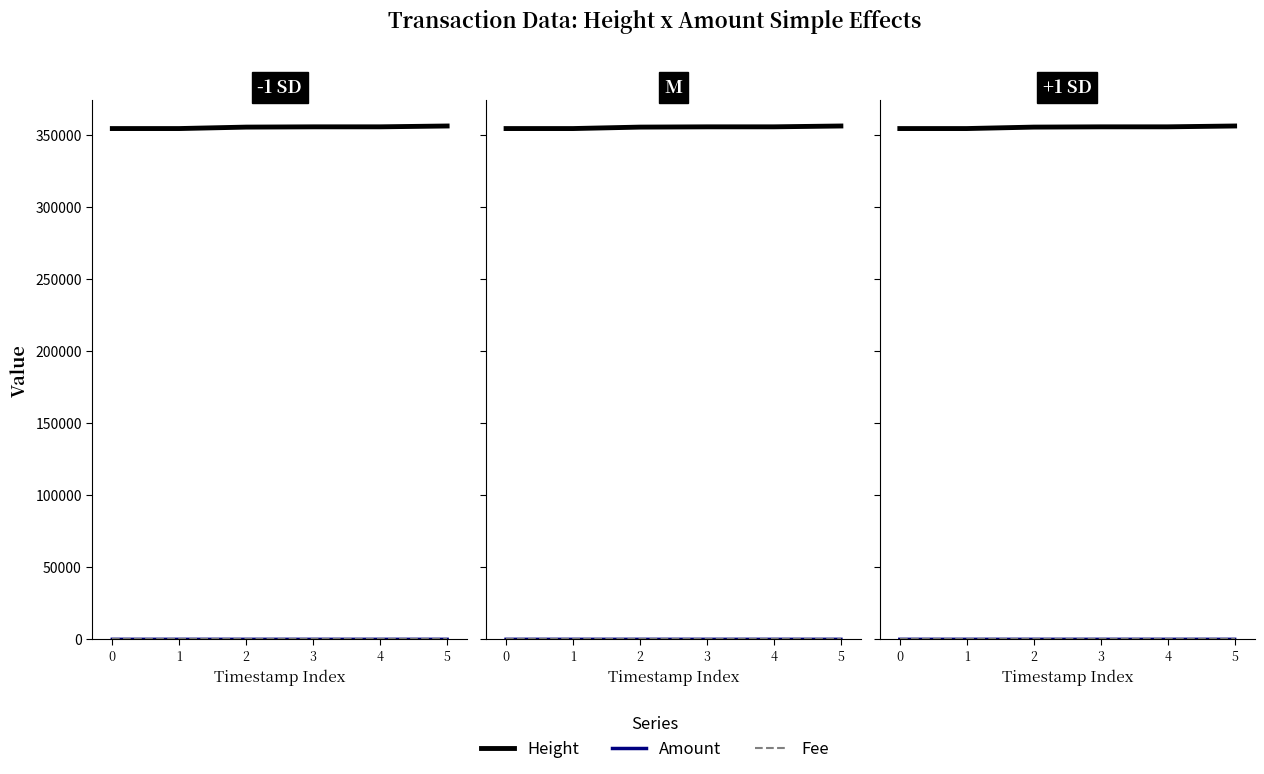

The Amount series shows -2 at 5. True or false?

False